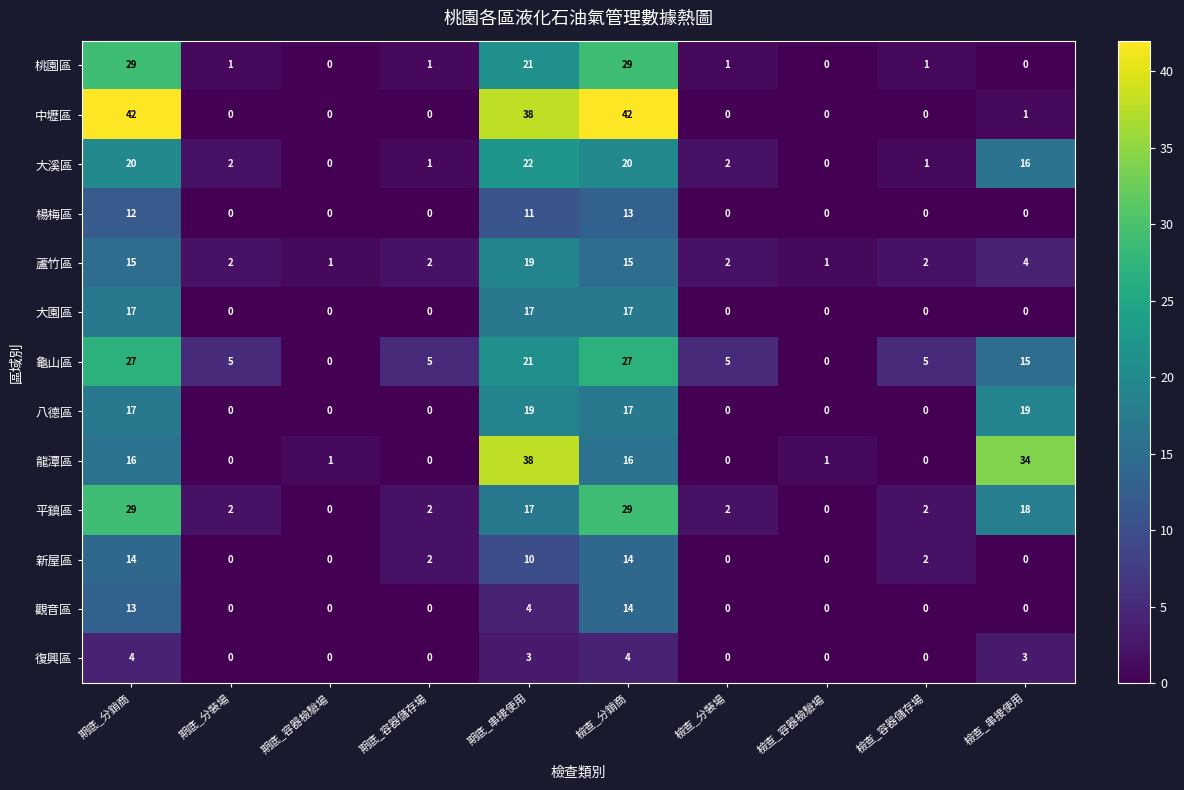

Which series changed the most between 期底_分銷商 and 期底_串接使用?

龍潭區